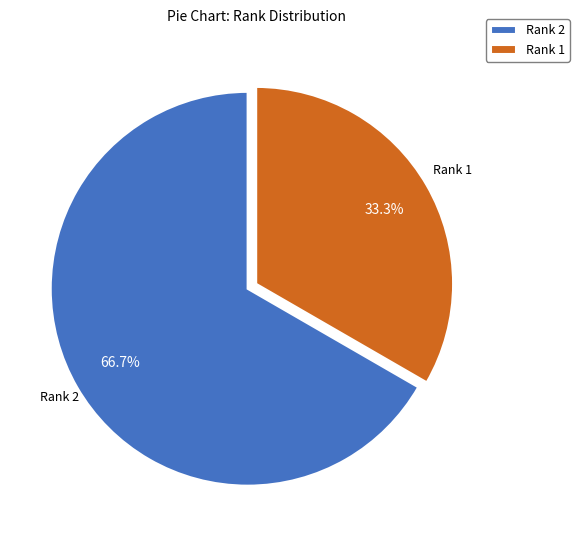

Is it true that Rank 1 is 24% of the pie?

False